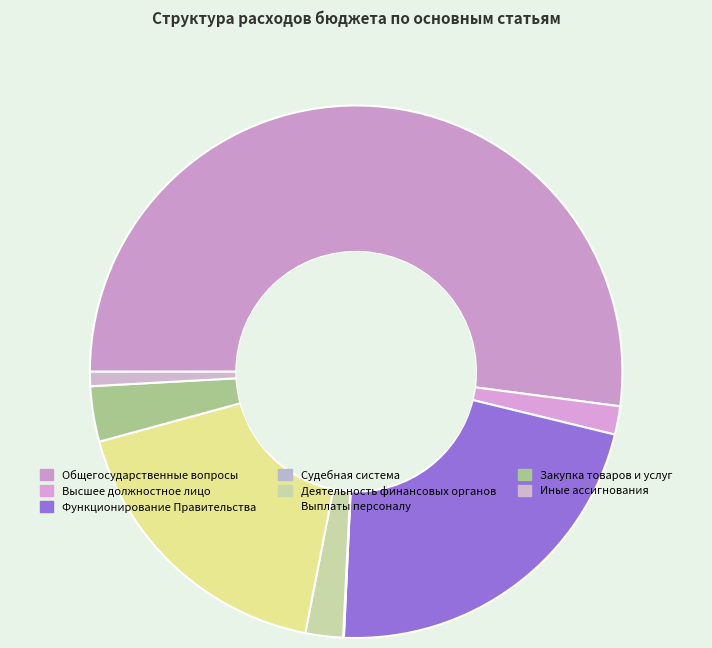

How many segments does this pie chart have?

8